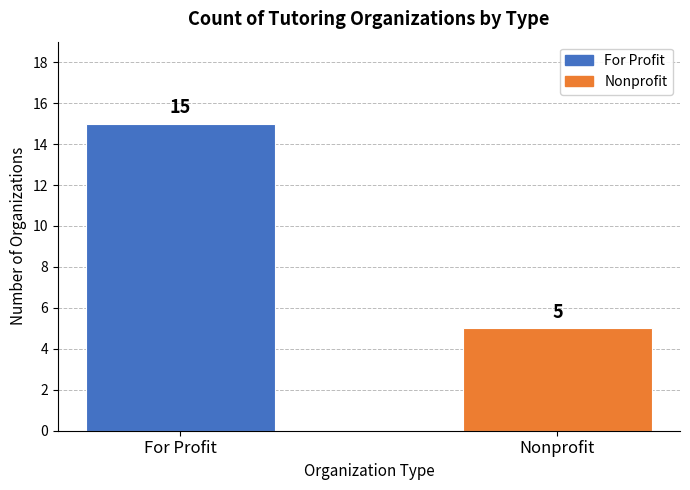

The value at For Profit is 15. True or false?

True